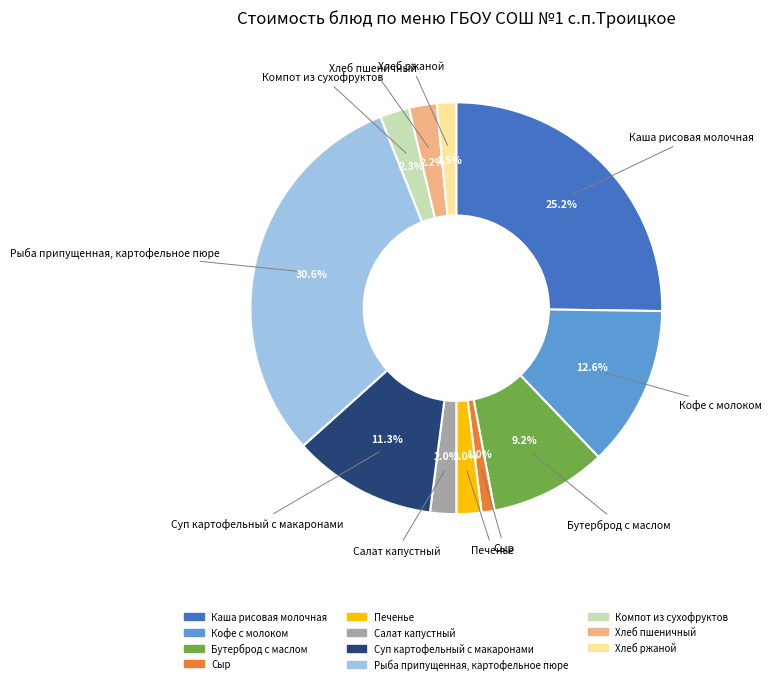

Is there any slice that represents more than half of the pie?

No